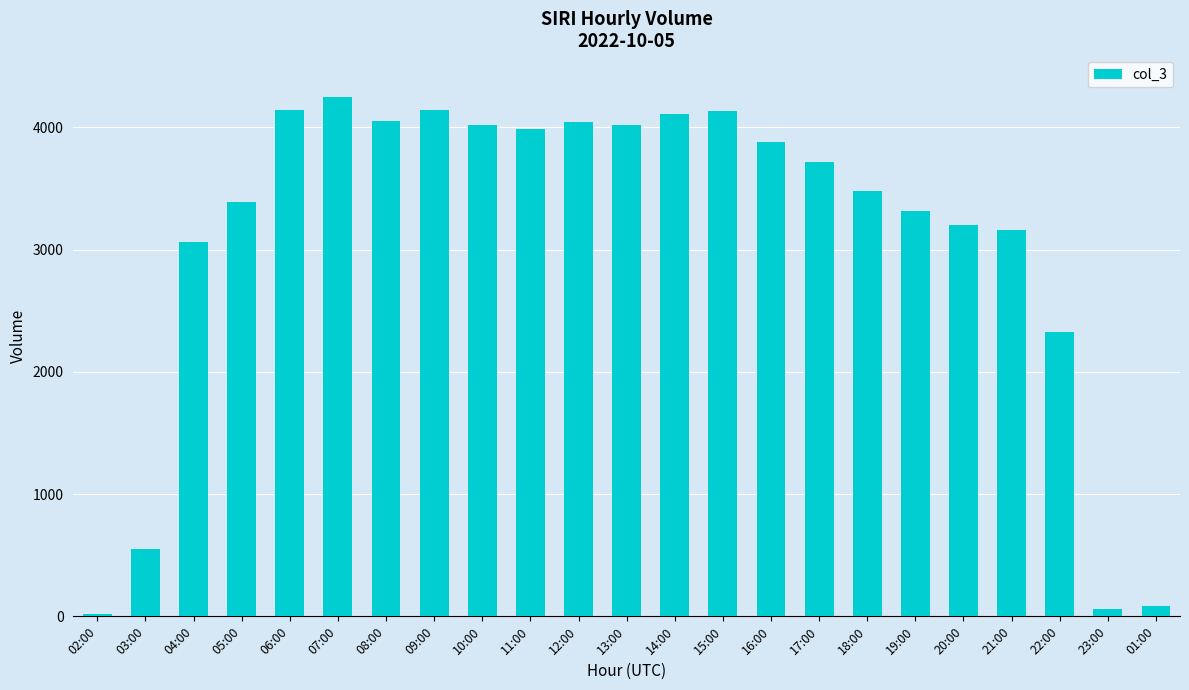

Does the chart contain any negative values?

No